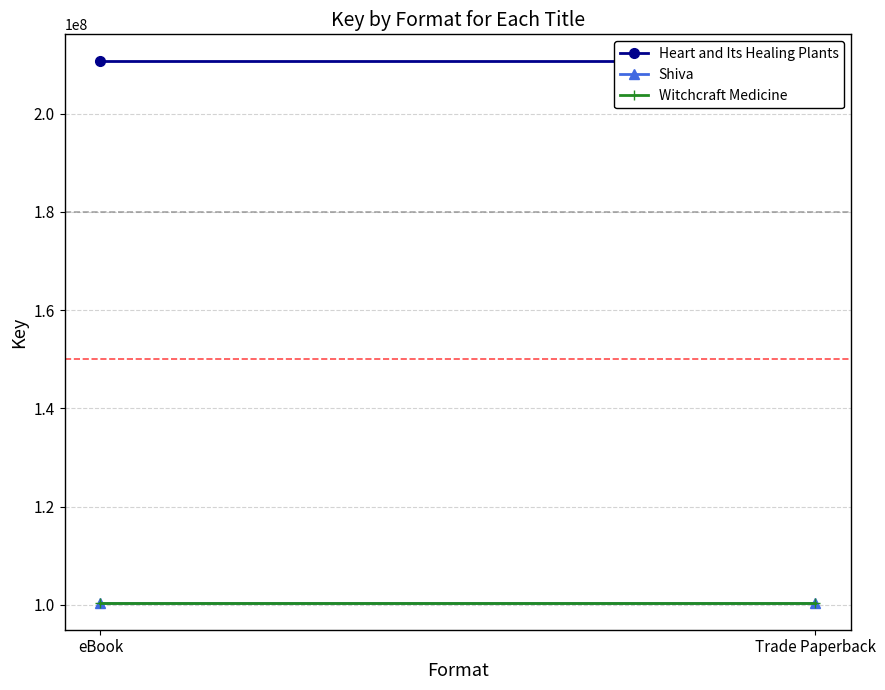

What is the value of the Witchcraft Medicine point at the 1st from the left?

100442962